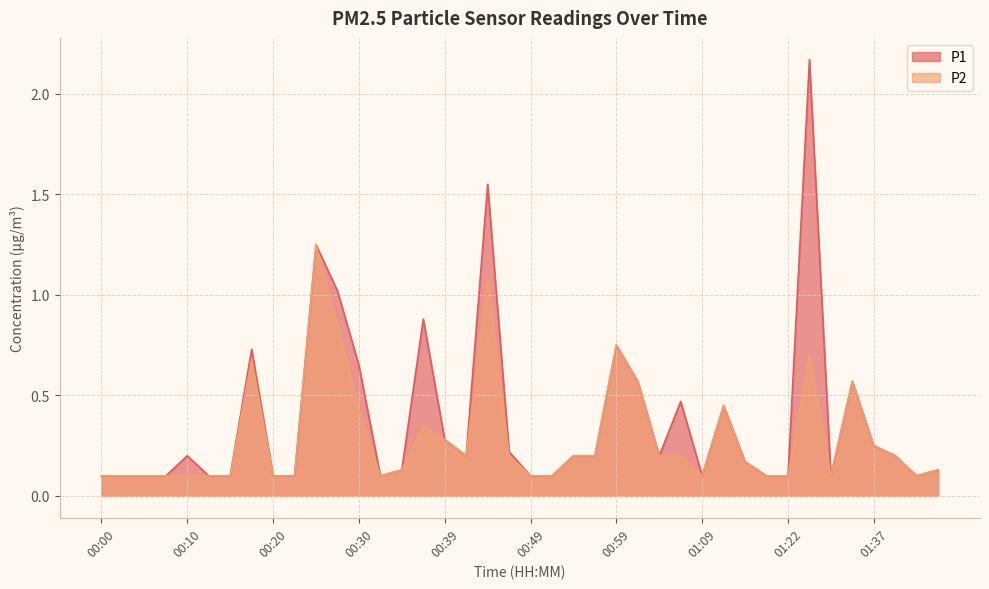

Does the chart display data point markers on the line(s)?

No